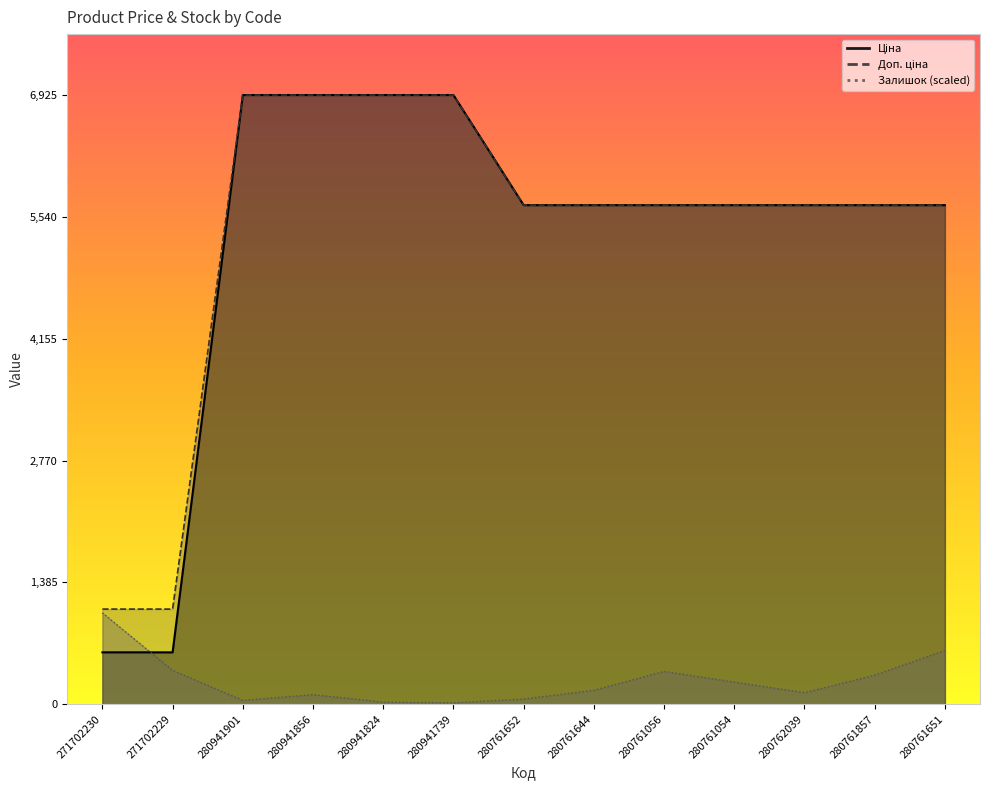

What value does the Доп. ціна series have at 280761651?

5673.8